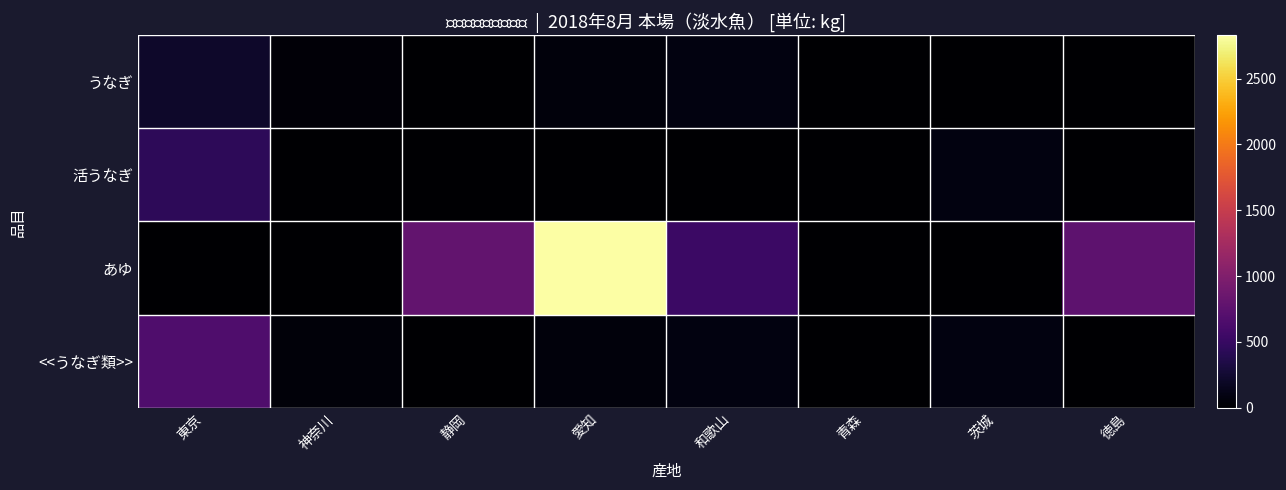

Which has a higher value, 静岡 or 神奈川?

神奈川